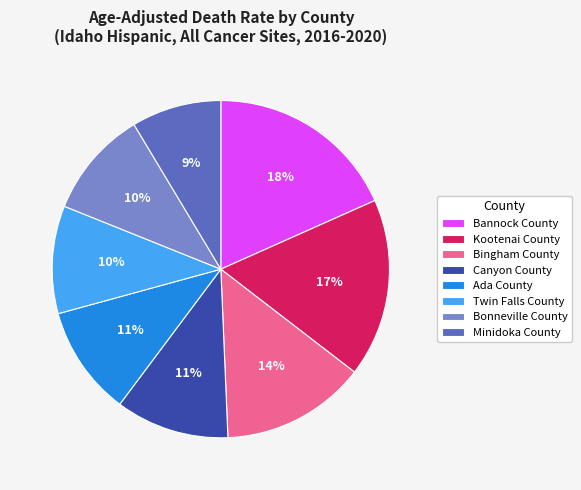

Is the sum of Kootenai County and Minidoka County greater than half?

No